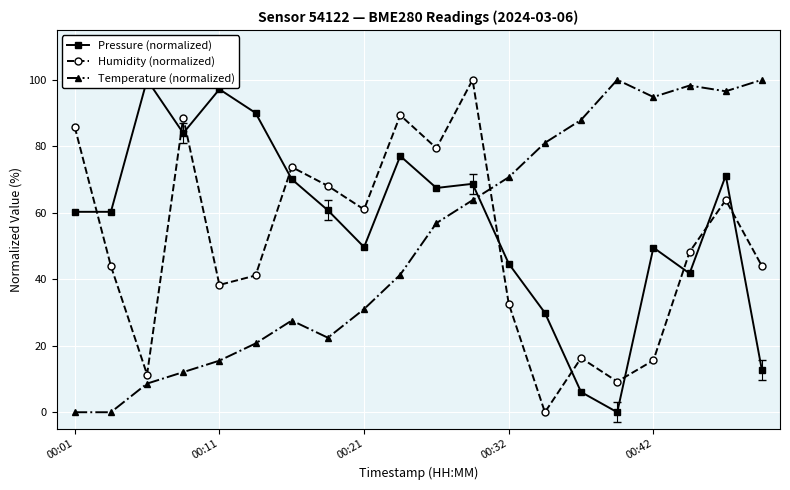

The value of Humidity (normalized) at 00:42 is 15.6. True or false?

True